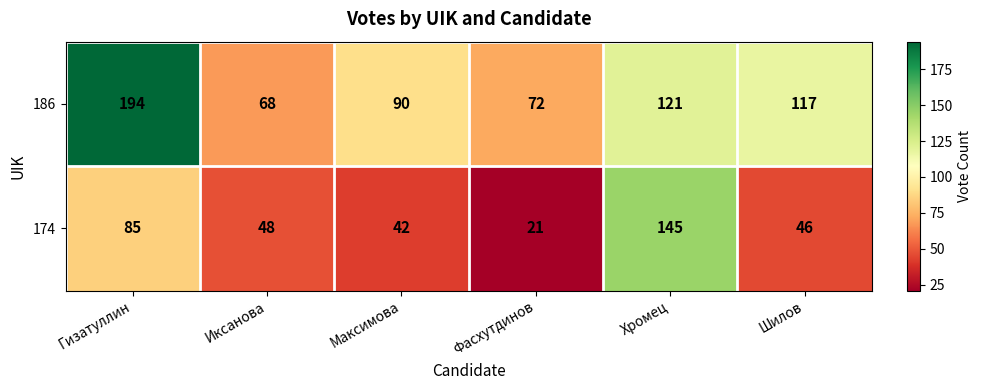

Where is 186 nearest to the value 131?

Хромец